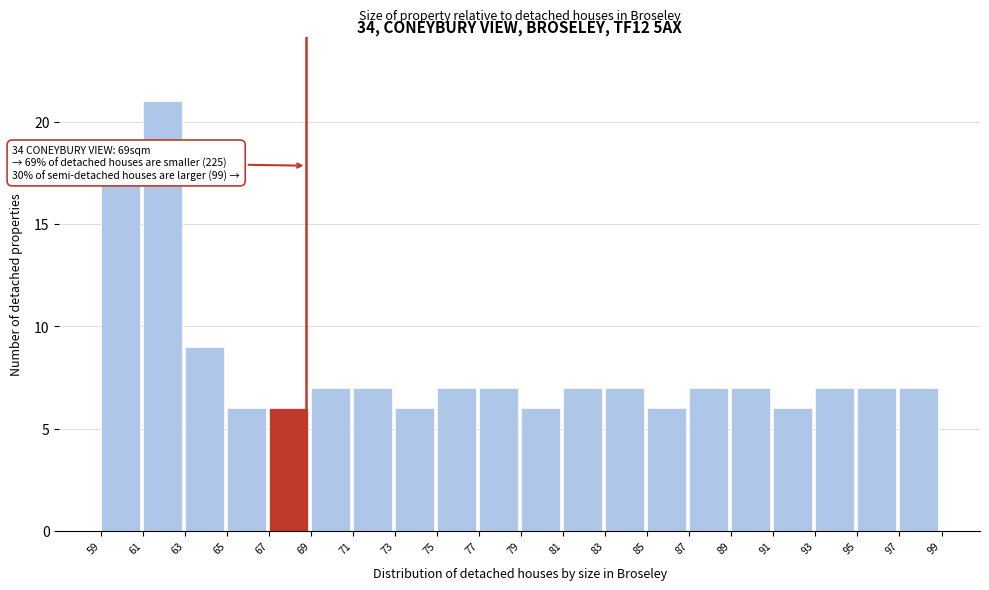

Which range on the x-axis has the tallest bar?

61 to 63